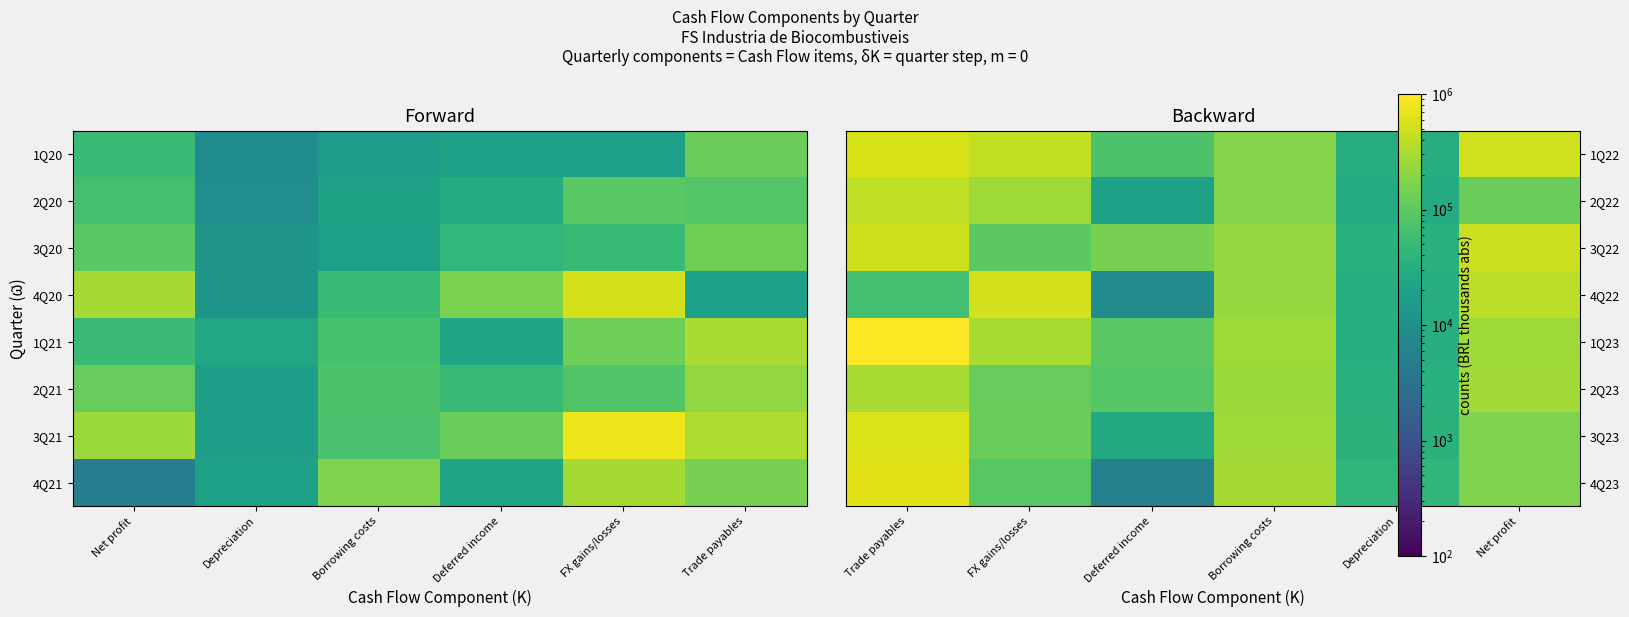

At FX gains/losses, list the series in order from smallest to largest.

4Q23, 3Q22, 2Q23, 3Q23, 2Q22, 1Q23, 1Q22, 4Q22